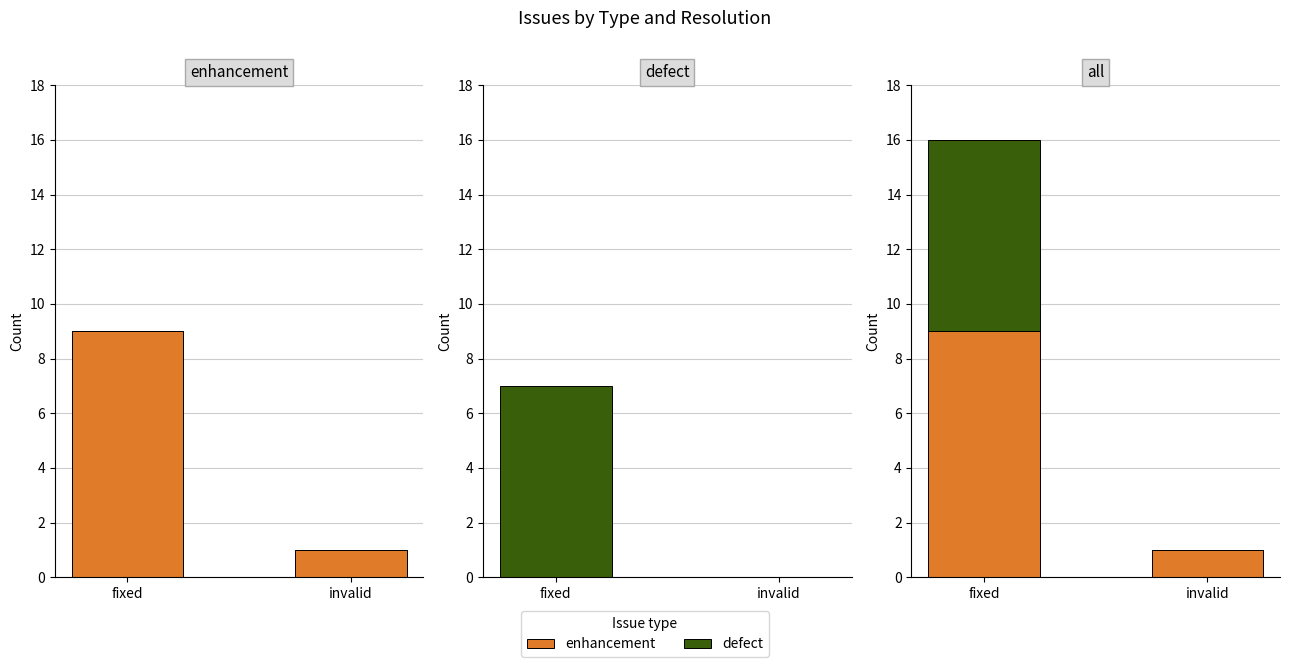

Reading right to left, what are all the values shown in this chart?

enhancement: 1	9
defect: 0	7